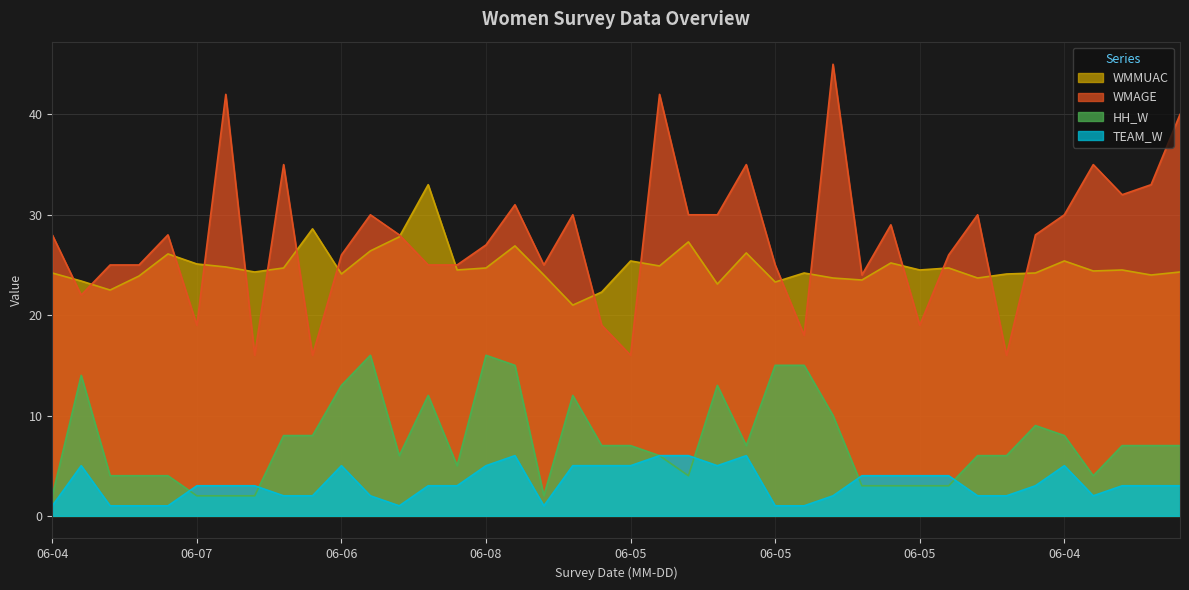

True or false: TEAM_W has more than 0 points higher than both neighbors.

True